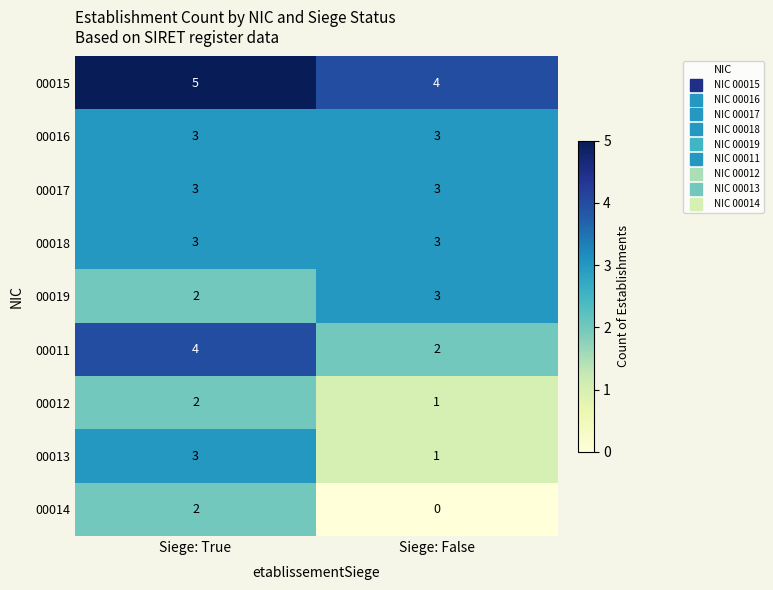

What is the average value of the 00017 series?

3